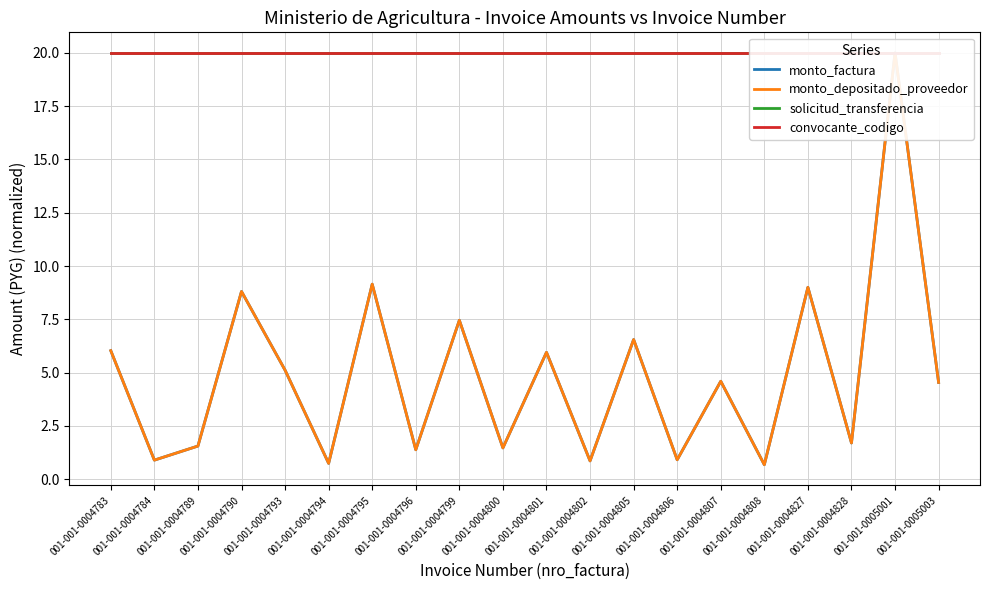

What is the value of the monto_depositado_proveedor point at the 2nd from the left?

0.9